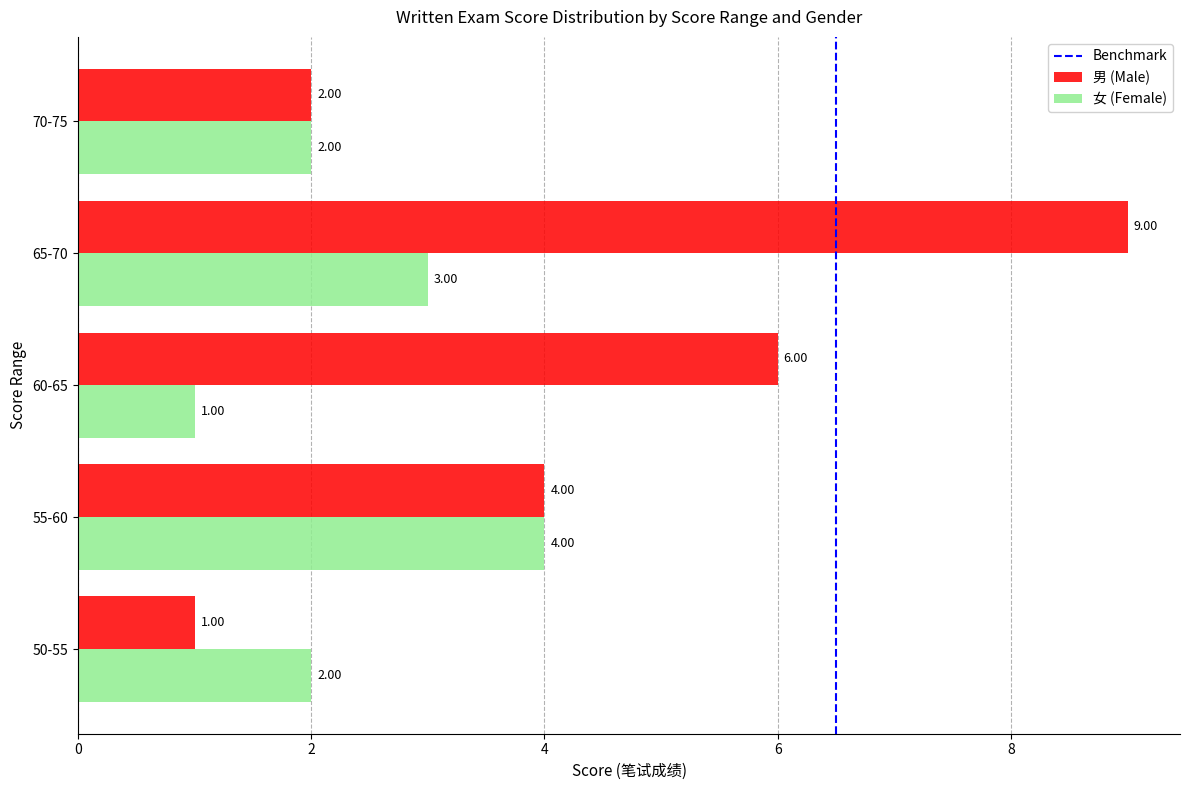

At which category is the sum across all series the highest?

65-70